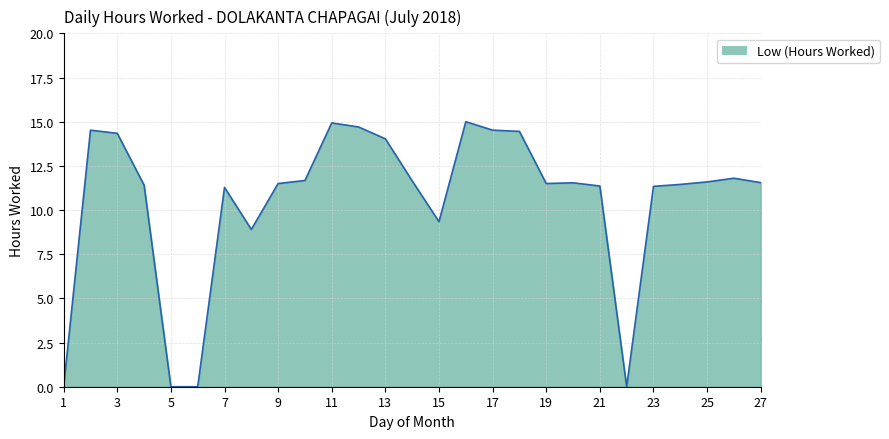

Does the chart have visible grid lines?

Yes